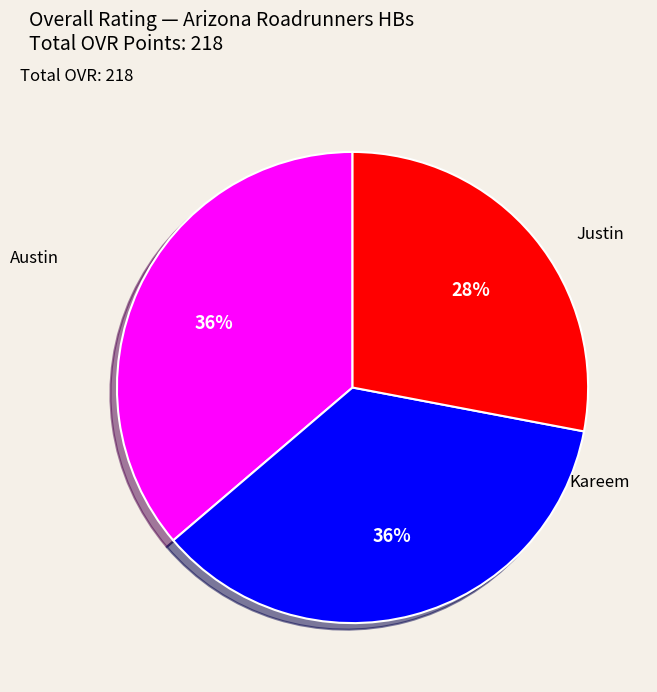

Count the number of slices in the pie.

3